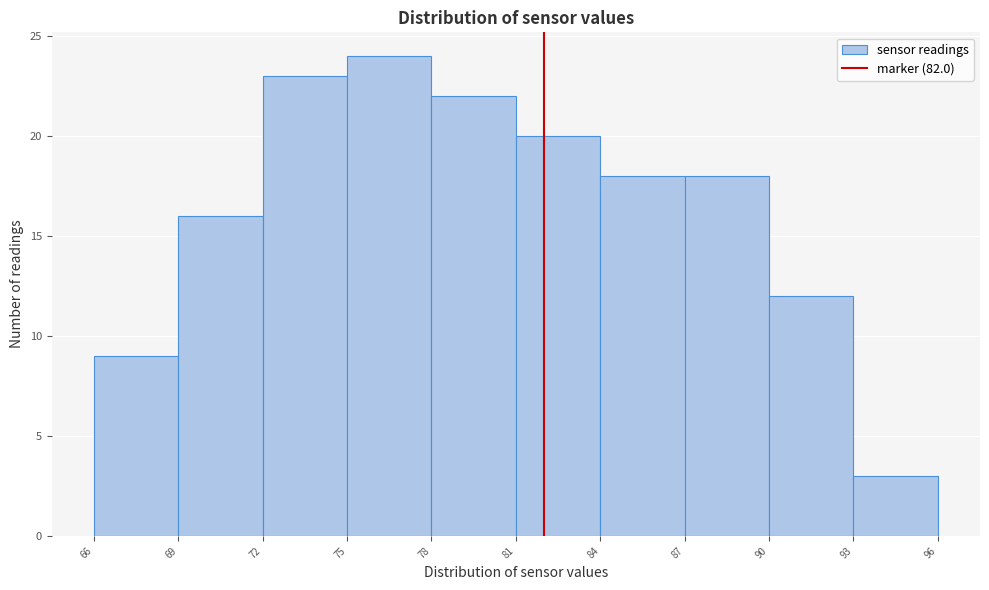

How tall is the bar that spans 78 to 81 on the x-axis? The values are not printed on the chart, so give them approximately, as read against the axis.

22